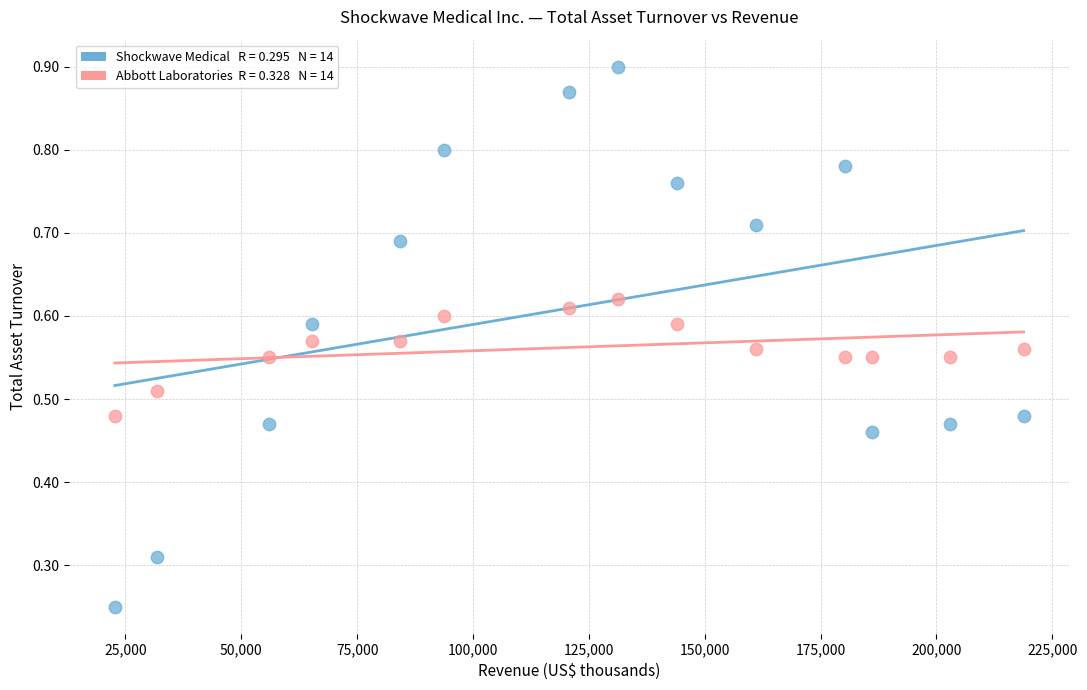

Across all data points, what is the range of X values (max minus min)?

196089.0